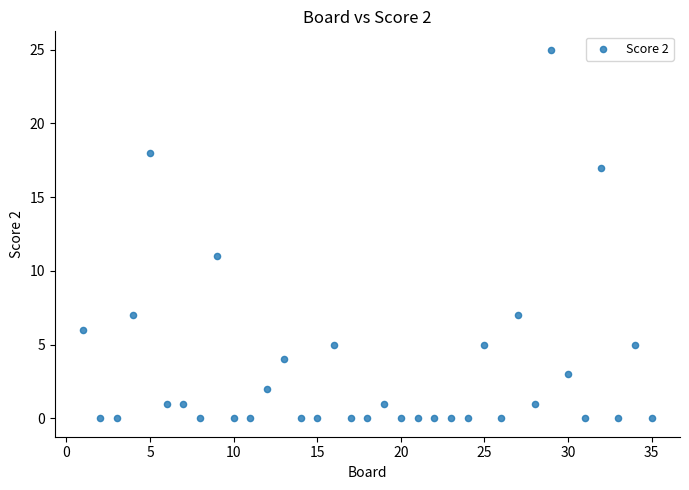

What Y value in the scatter plot is closest to 12?

11